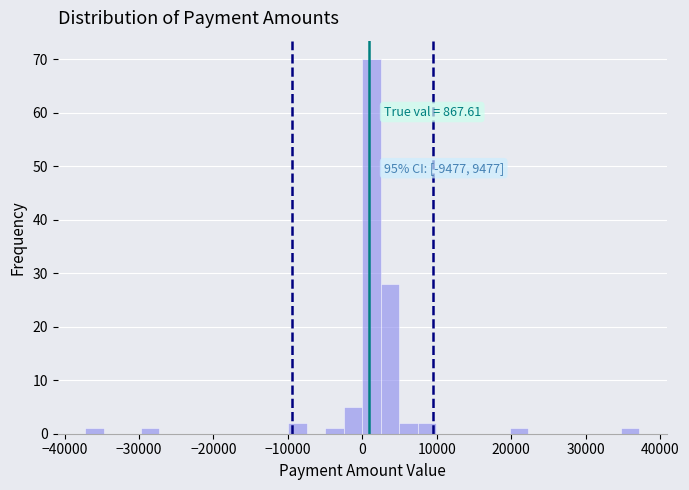

Read against the x-axis, roughly where is the centre of the tallest bar?

1000